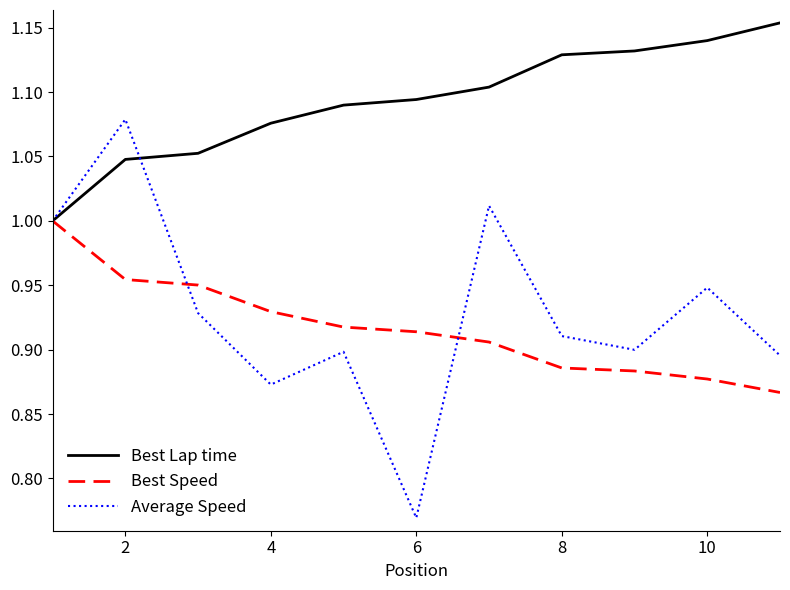

Which series has the widest spread of values?

Average Speed